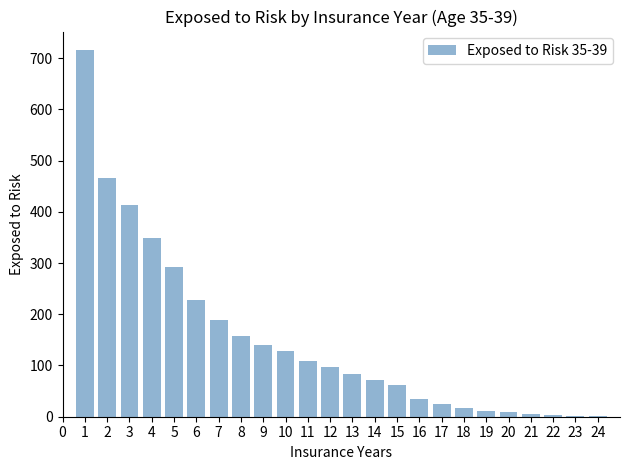

What is the maximum value shown in the chart?

716